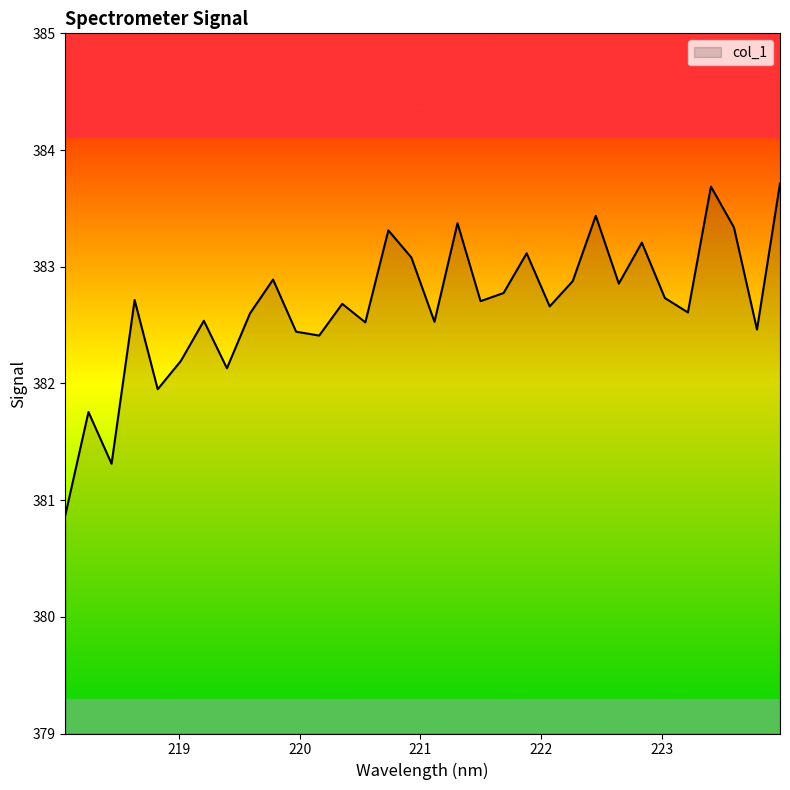

What is the difference between the maximum and minimum values?

2.8